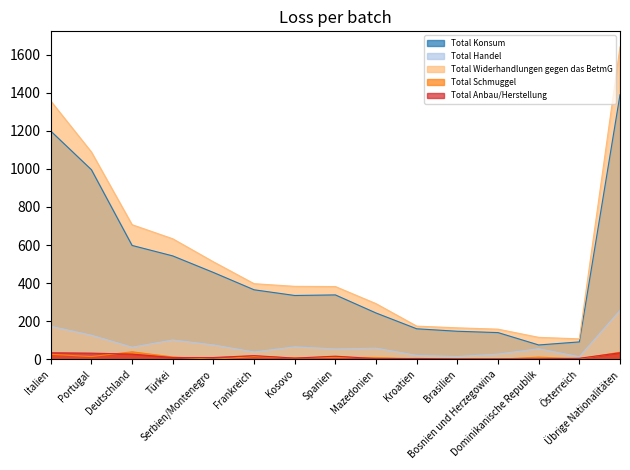

How many interior local valleys does the Total Anbau/Herstellung series have?

2